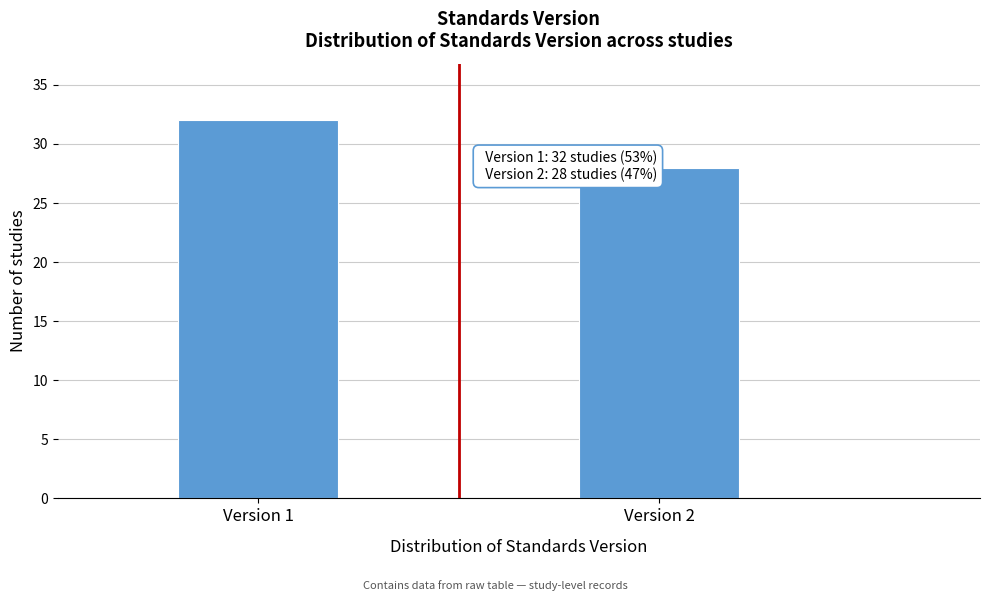

Reading right to left, what are all the values shown in this chart?

Version 2=28	Version 1=32